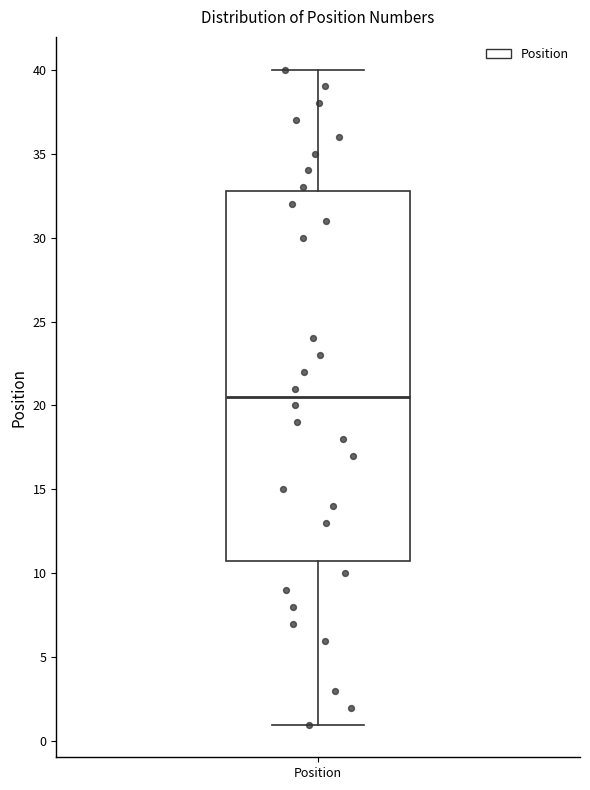

Where is the upper edge of the box for Position on the y-axis? The values are not printed on the chart, so give them approximately, as read against the axis.

33.0